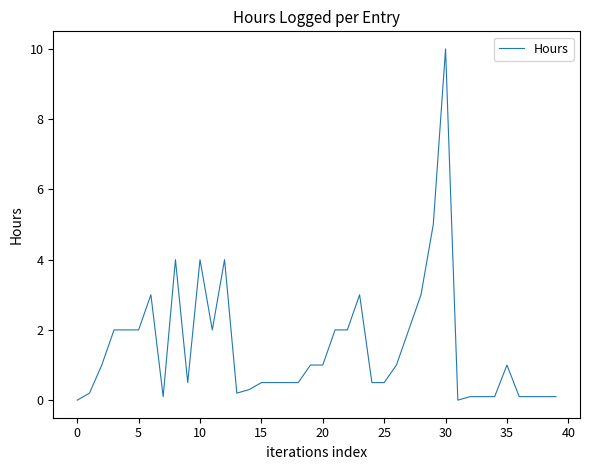

How many lines are shown in the chart?

1